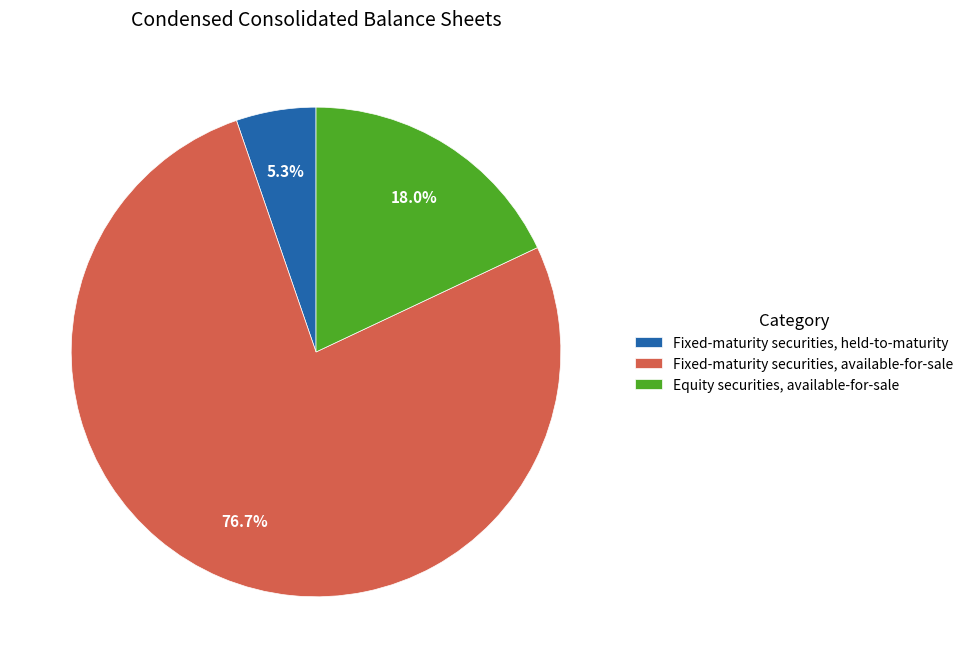

What percentage is the Equity securities, available-for-sale slice, to the nearest percent?

18%